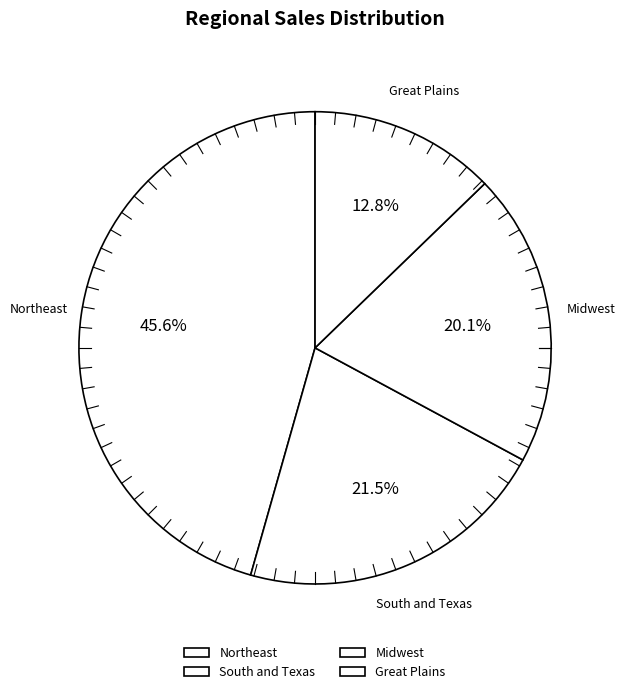

Count the number of slices in the pie.

4